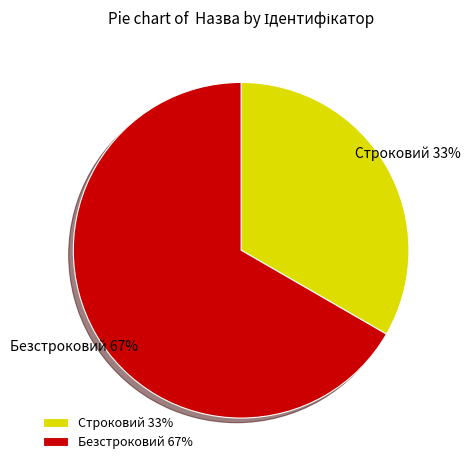

Do Строковий and Безстроковий together represent more than half of the pie?

Yes